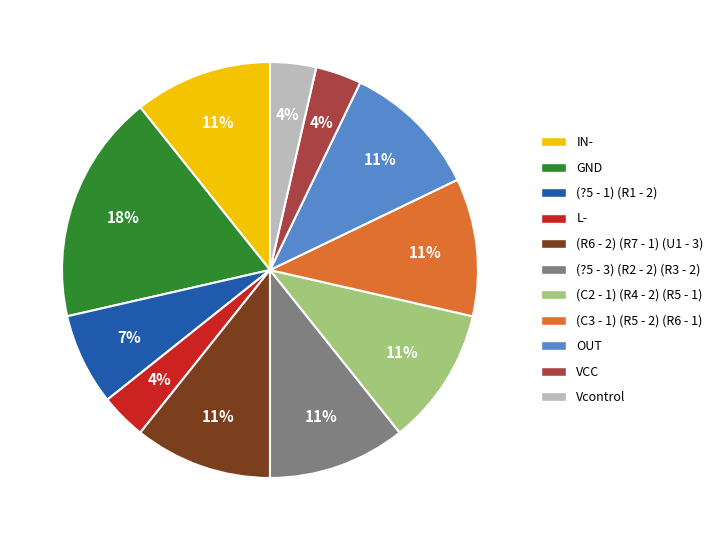

Does any single category account for the majority?

No